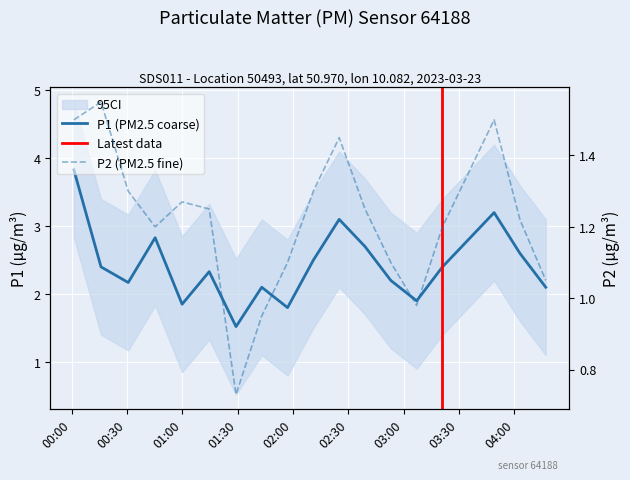

At which label does P1 reach its peak?

00:01